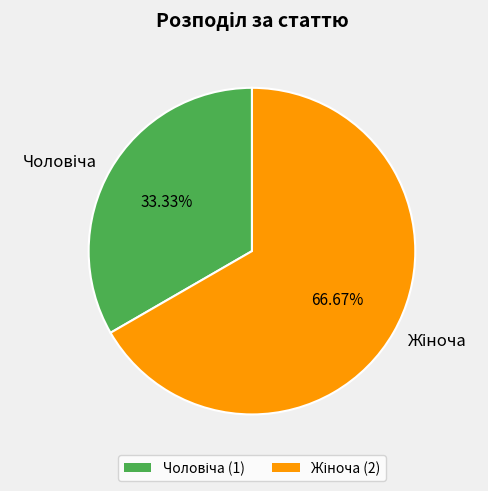

Does any single category account for the majority?

Yes